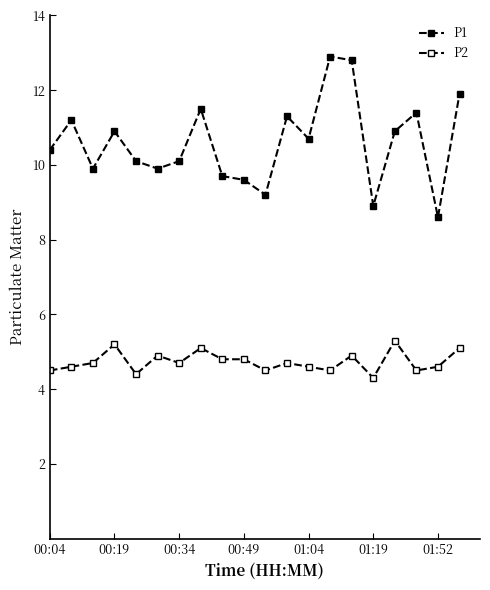

How many lines are shown in the chart?

2